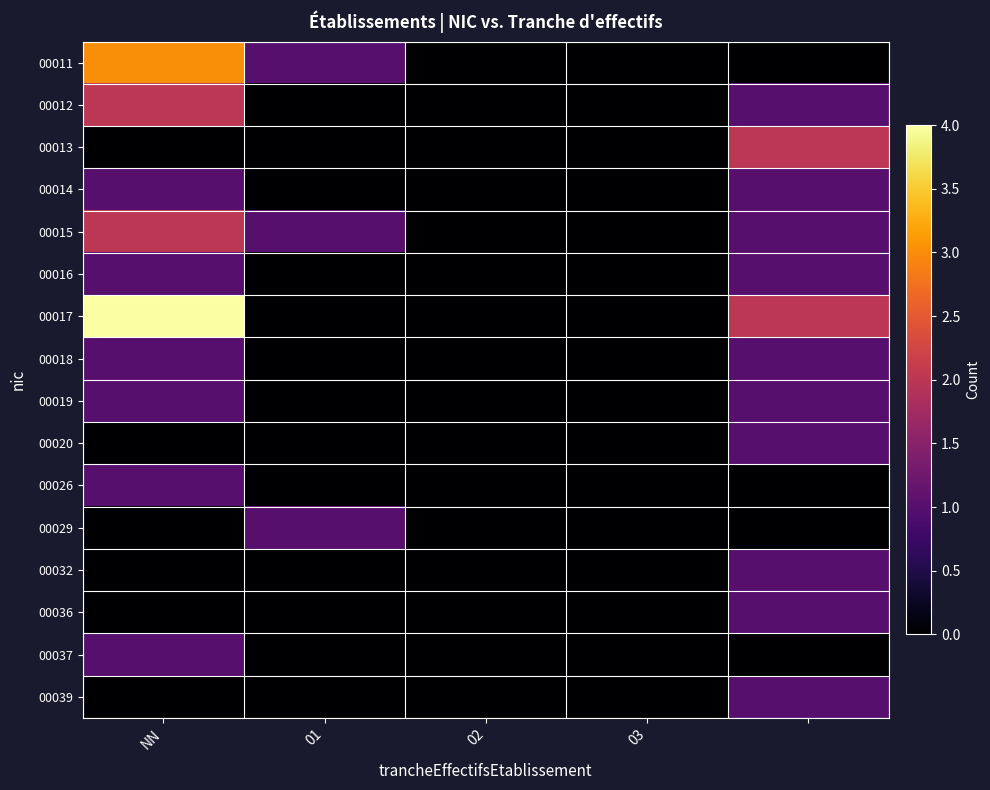

Which label corresponds to the smallest value in the chart?

02